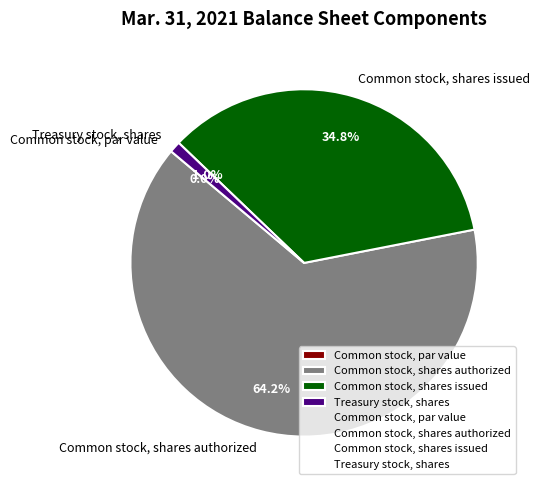

To the nearest percent, what is the difference between the Common stock, shares issued and Treasury stock, shares slice percentages?

34%